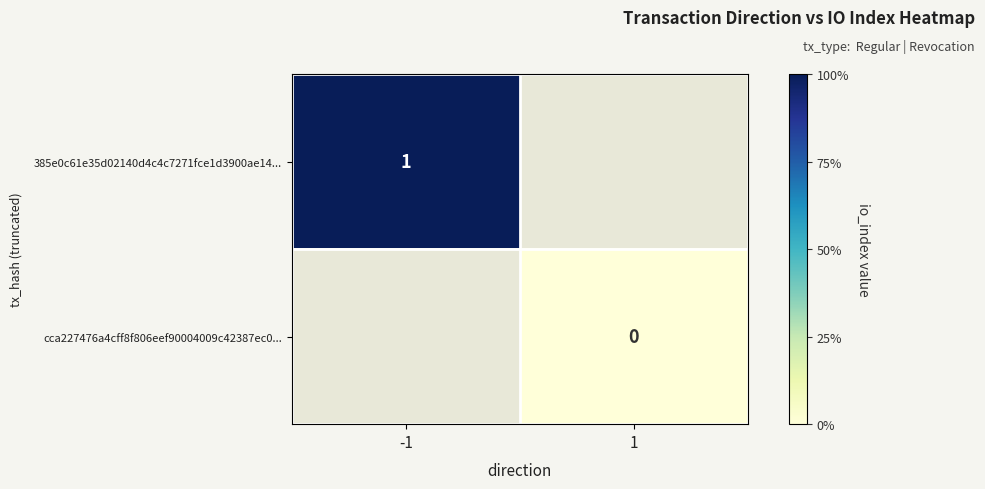

At how many categories does at least one series exceed 0?

1